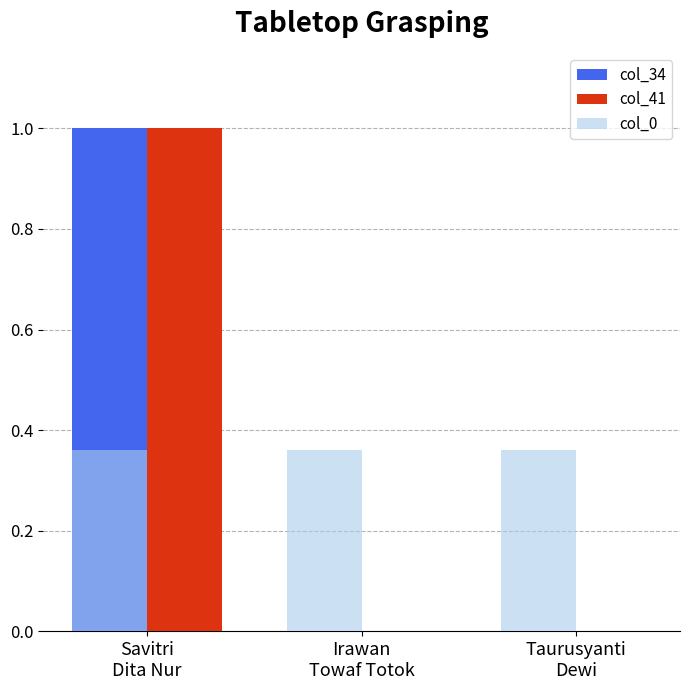

Is the value of col_0 at Irawan
Towaf Totok greater than the value of col_41 at Irawan
Towaf Totok?

Yes